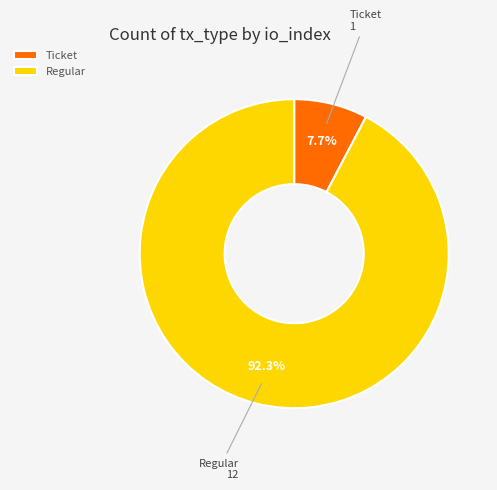

What is the majority slice?

Regular